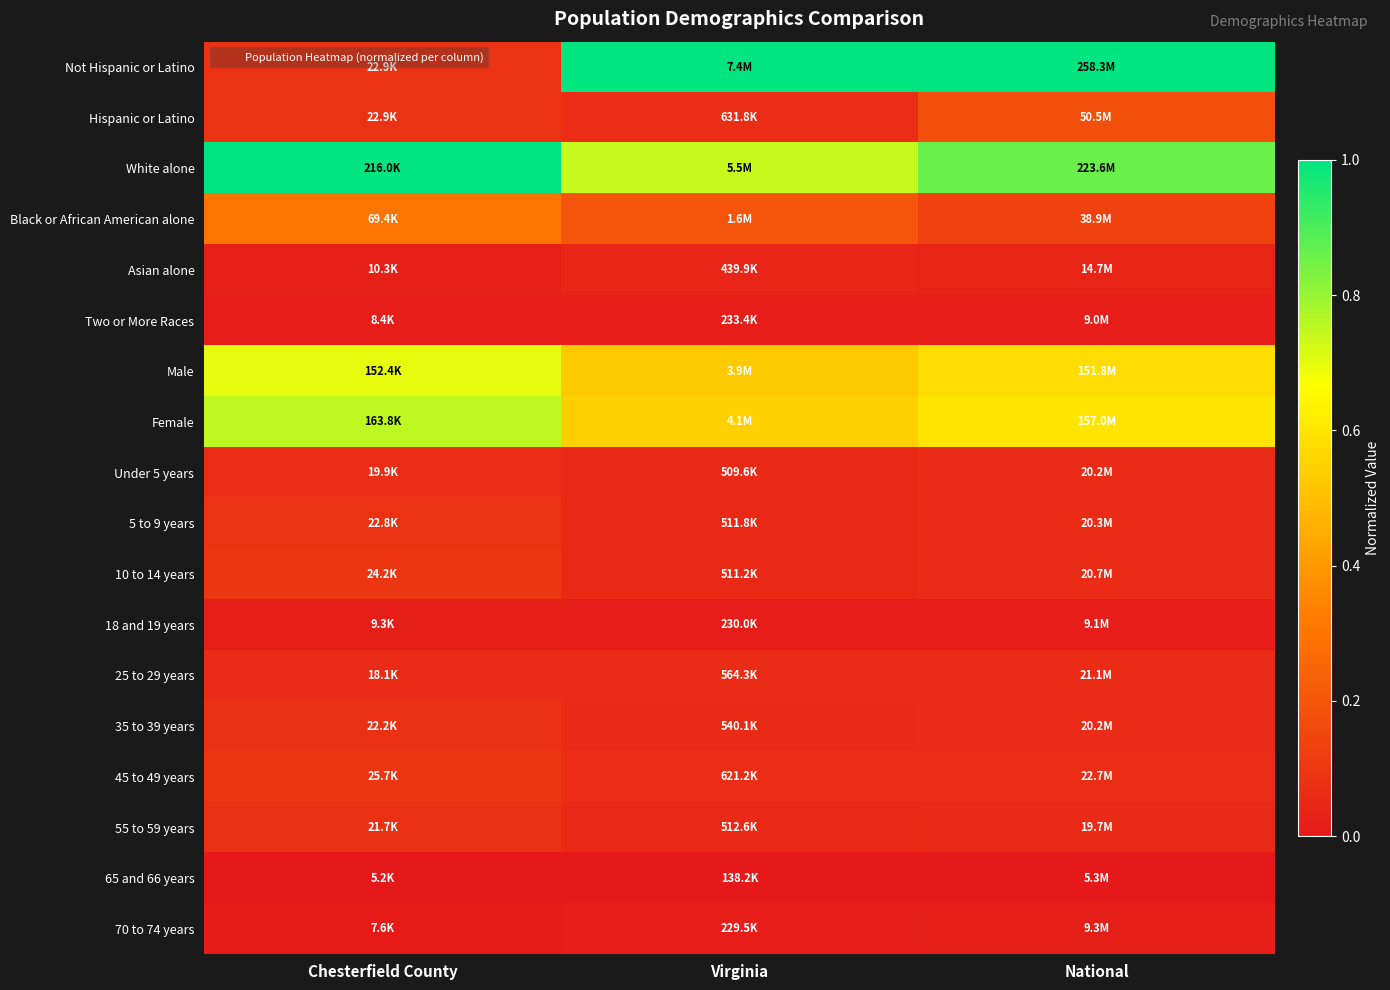

How many categories are shown in the chart?

3